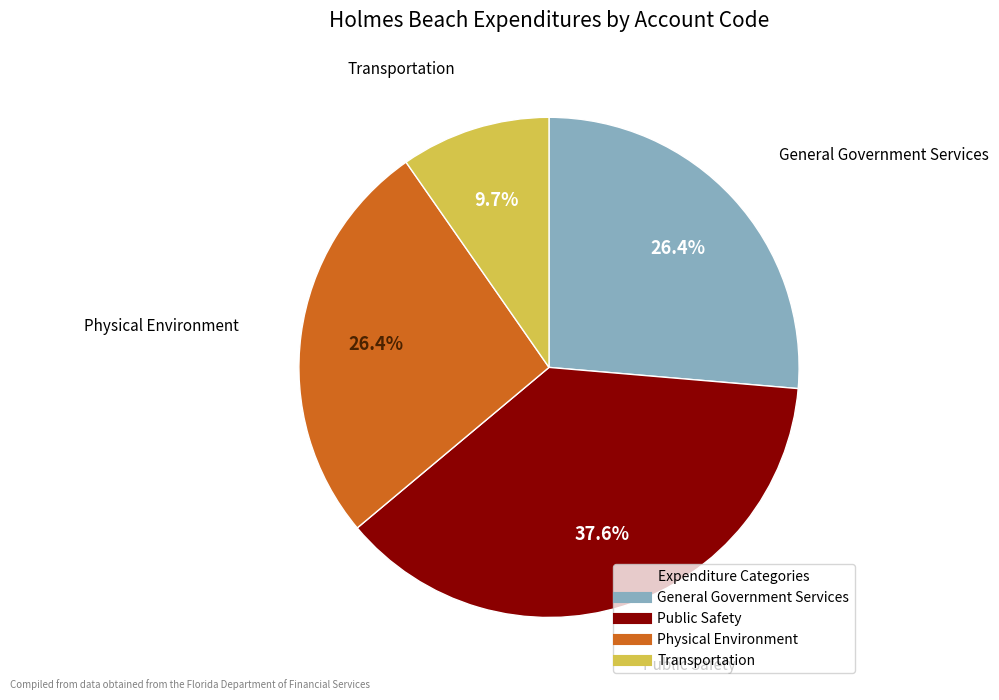

Which category has the smallest portion of the pie?

Transportation